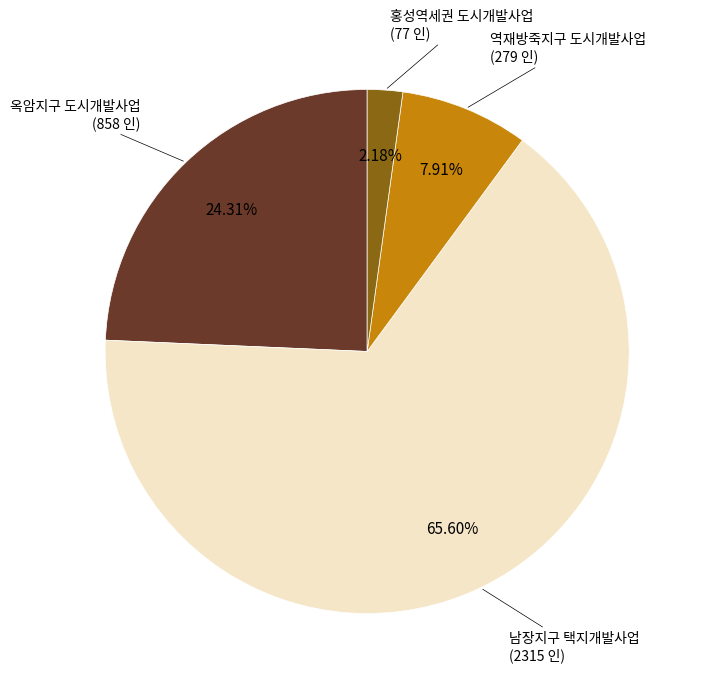

Does any single category account for the majority?

Yes